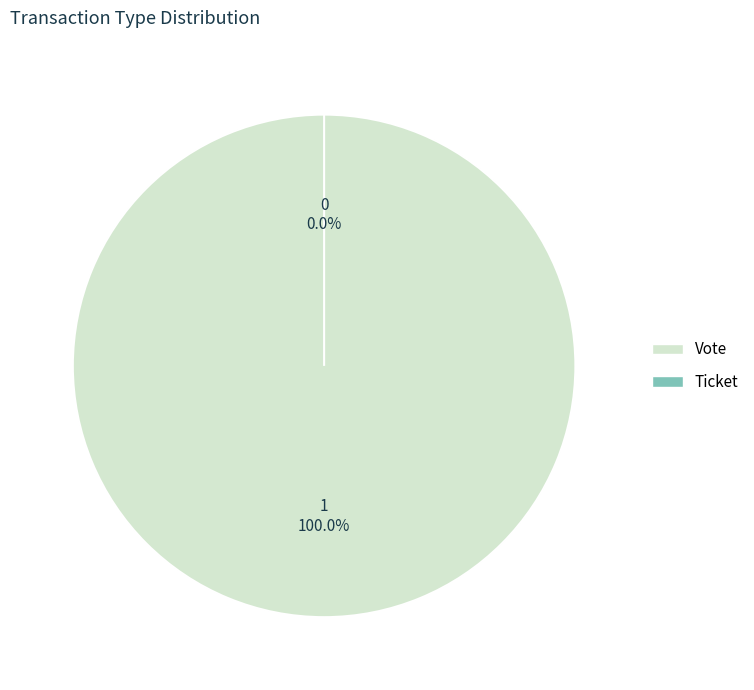

What portion of the pie excludes Ticket?

100.0%